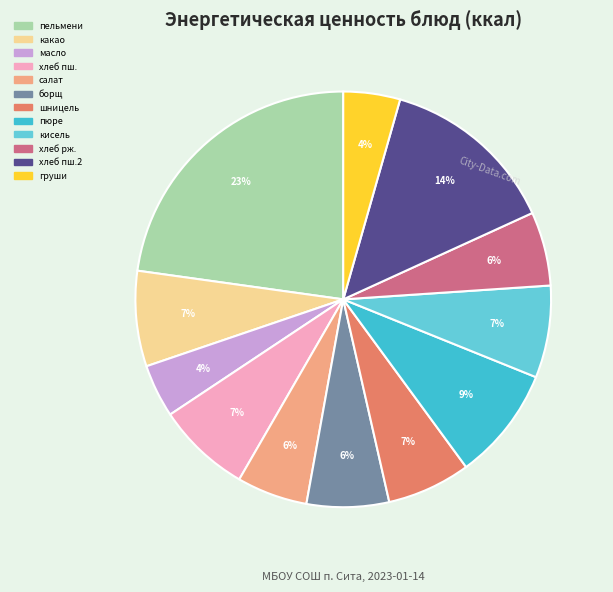

To the nearest percent, what is the average slice percentage?

8%